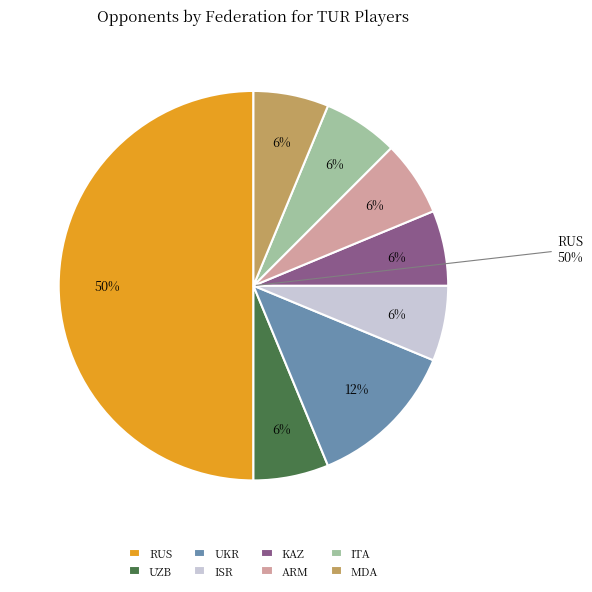

Count the number of slices in the pie.

8